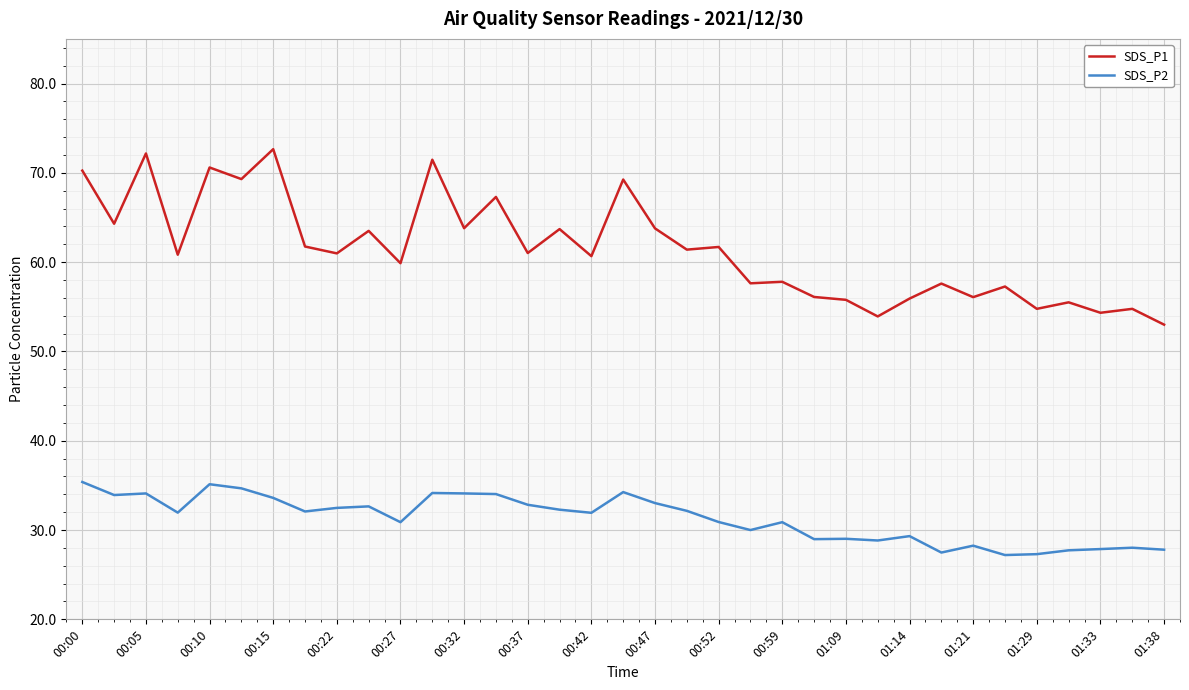

What is the lowest value of the SDS_P2 series?

27.2